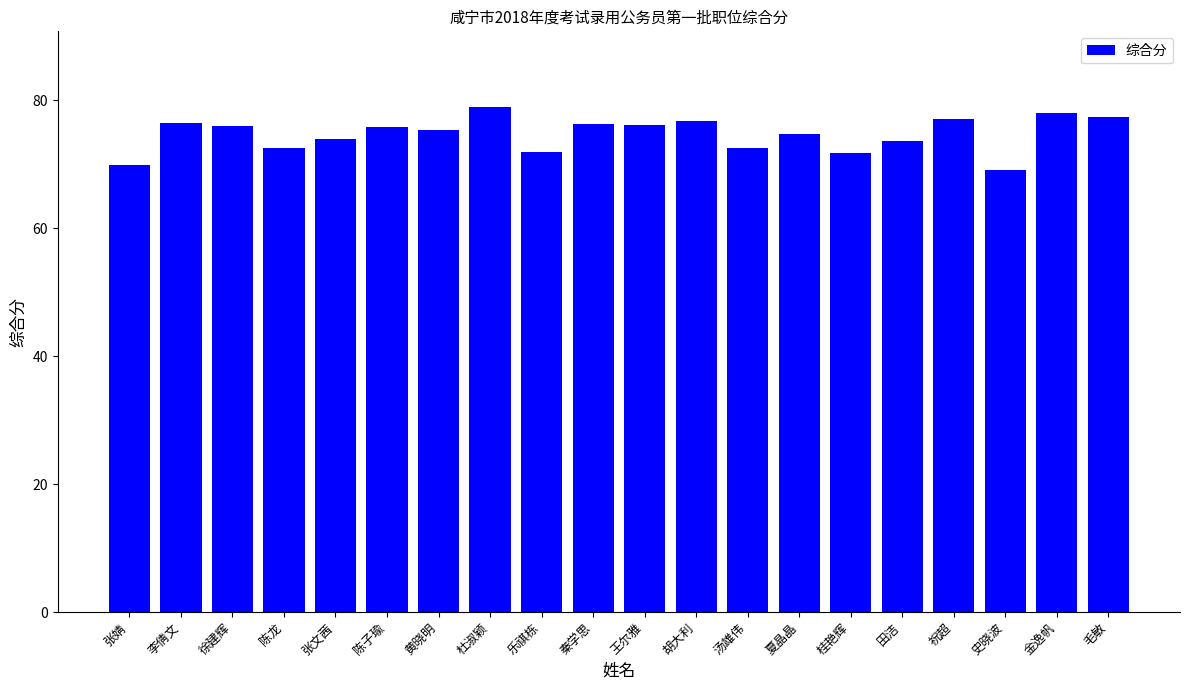

Count the number of data series in this chart.

1